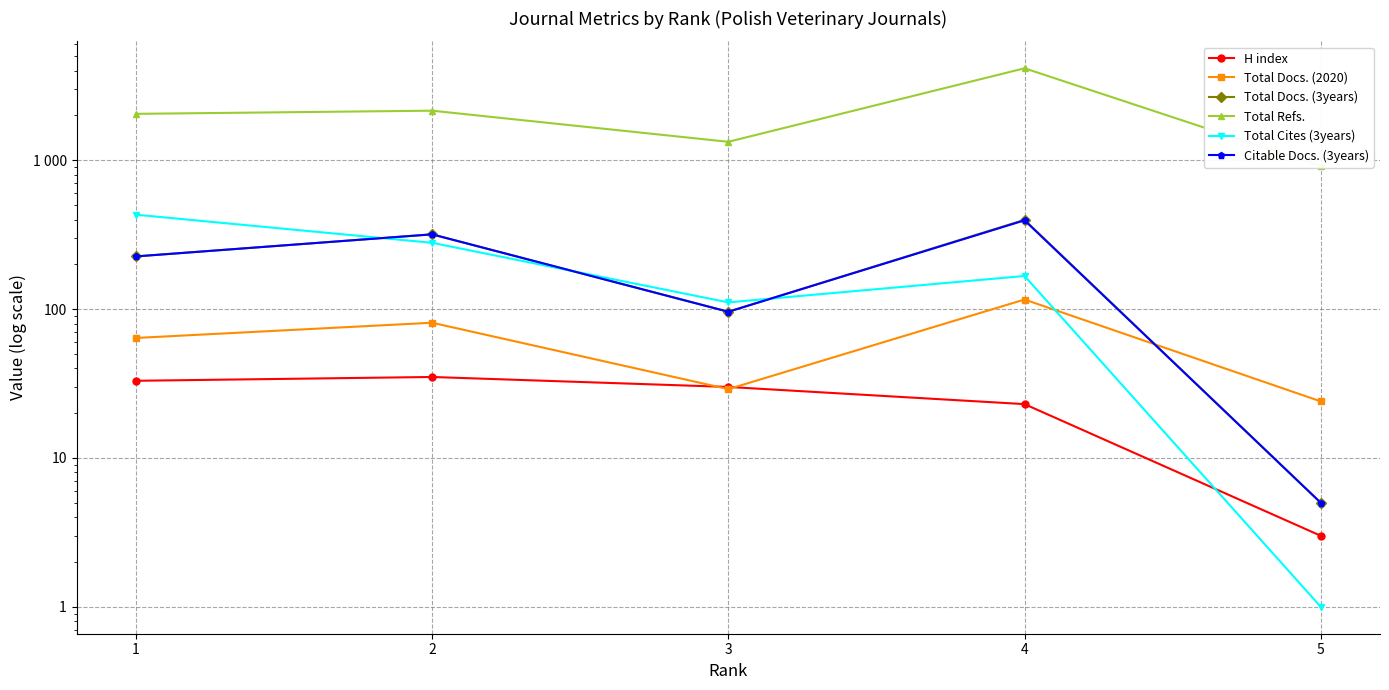

In Total Refs., how many points are higher than both neighbors (excluding endpoints)?

2